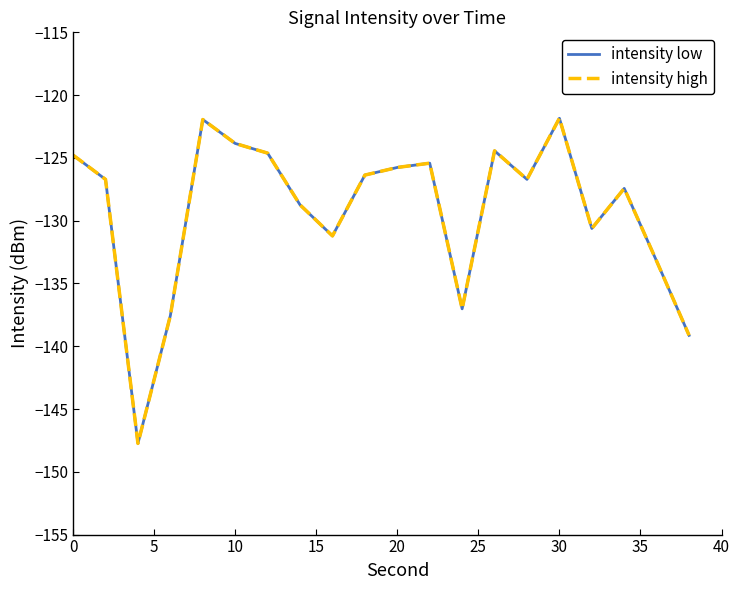

Does the chart display data point markers on the line(s)?

No